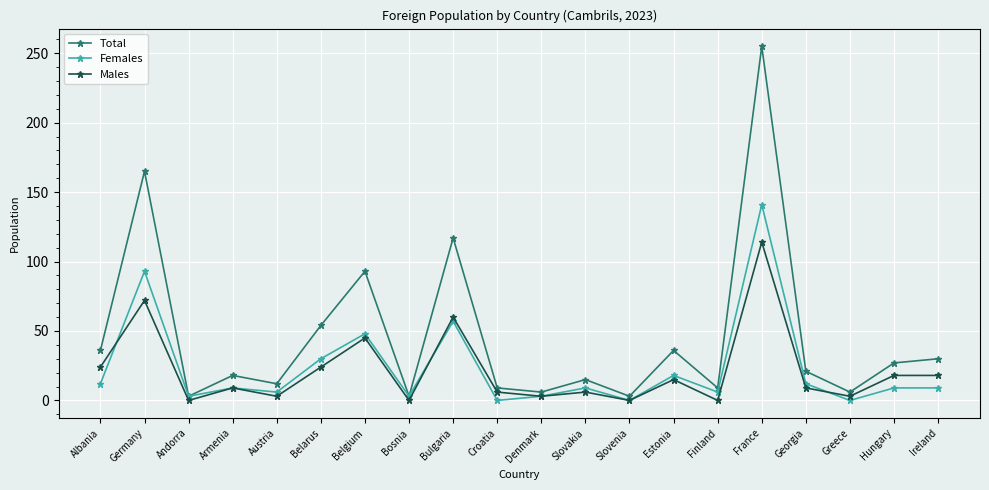

The Females series shows 27 at Germany. True or false?

False